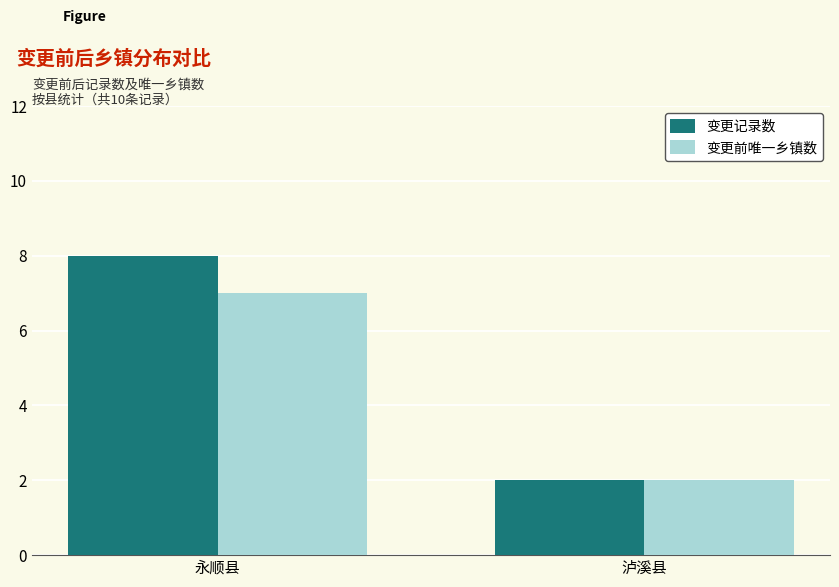

How many groups of bars are there?

2